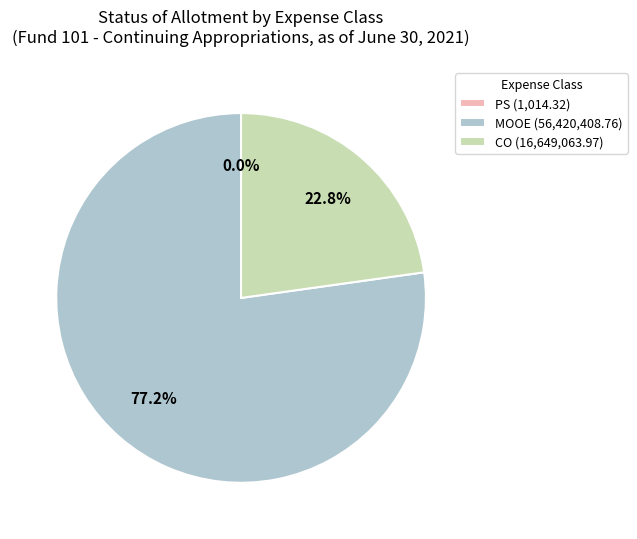

Is there any slice that represents more than half of the pie?

Yes